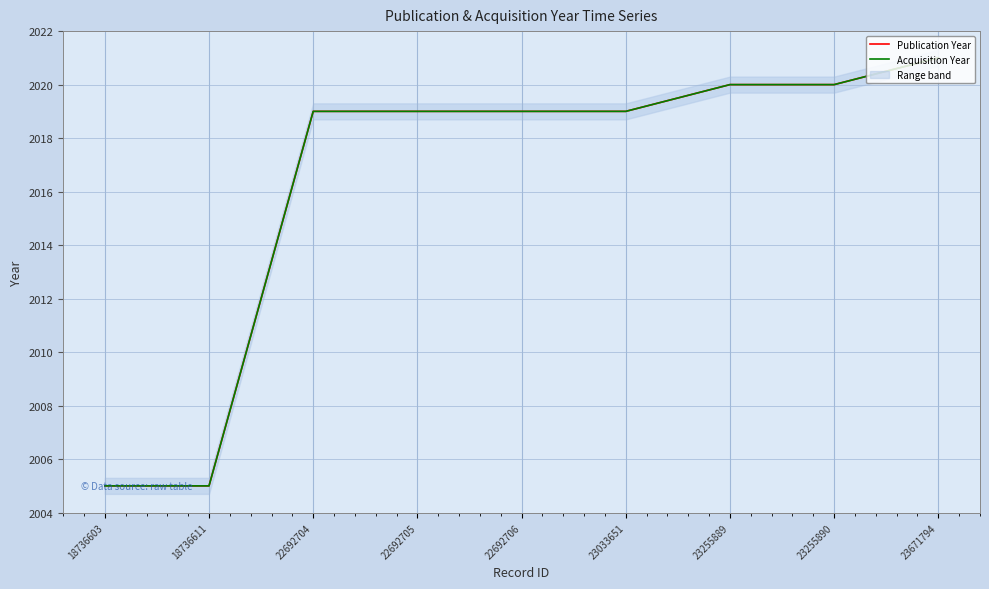

Which series changed the most between 22692705 and 23033651?

Publication Year